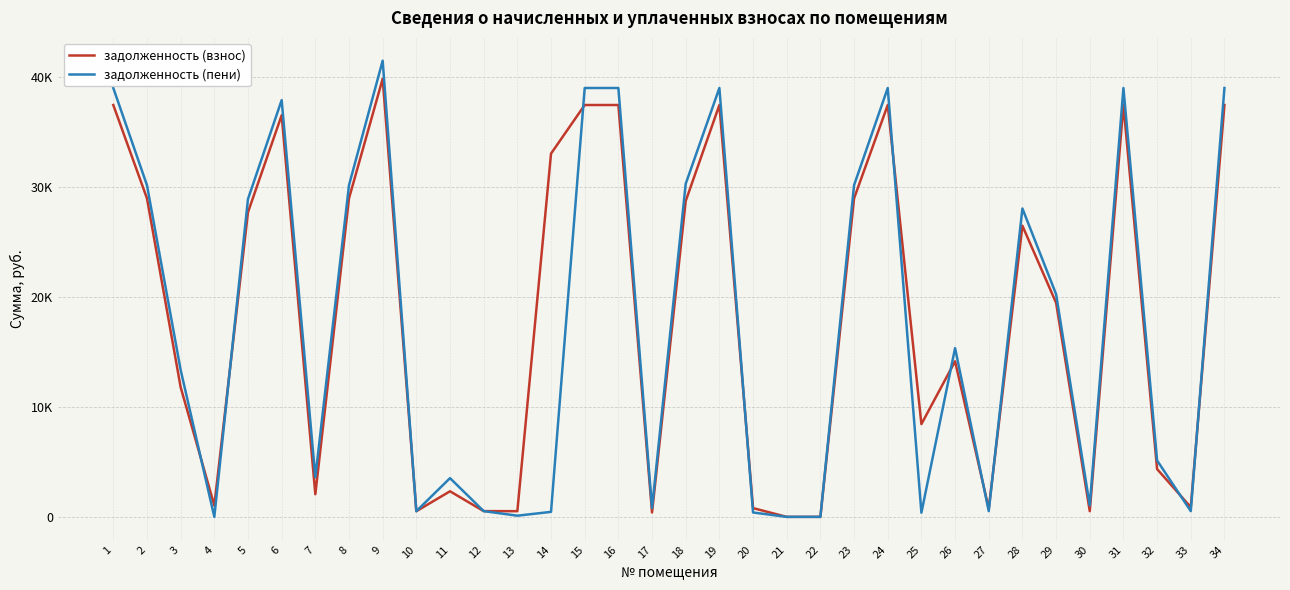

Rank the categories by задолженность (взнос) value from highest to lowest.

9, 1, 15, 16, 19, 24, 31, 34, 6, 14, 2, 8, 23, 18, 5, 28, 29, 26, 3, 25, 32, 11, 7, 4, 33, 20, 27, 12, 30, 13, 10, 17, 21, 22